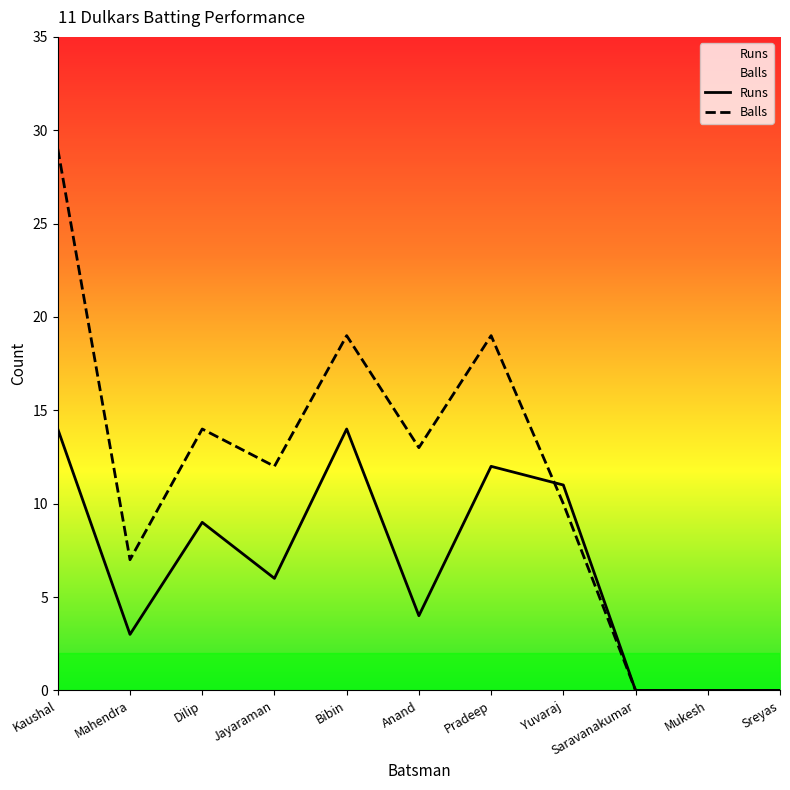

Is it true that Runs equals 3 at Mahendra?

True